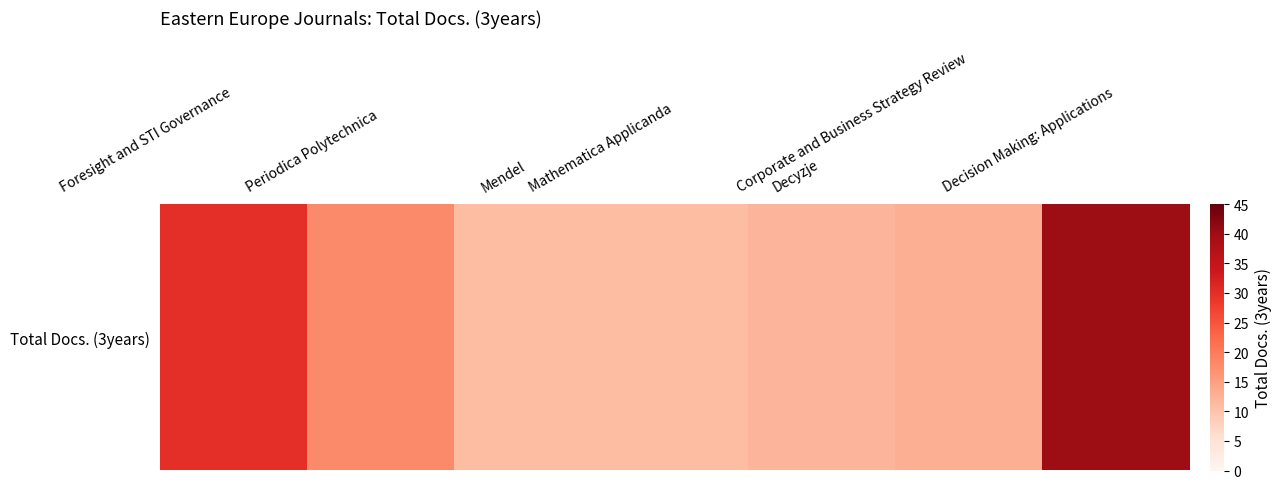

Is it true that the value at Foresight and STI Governance is 49?

False